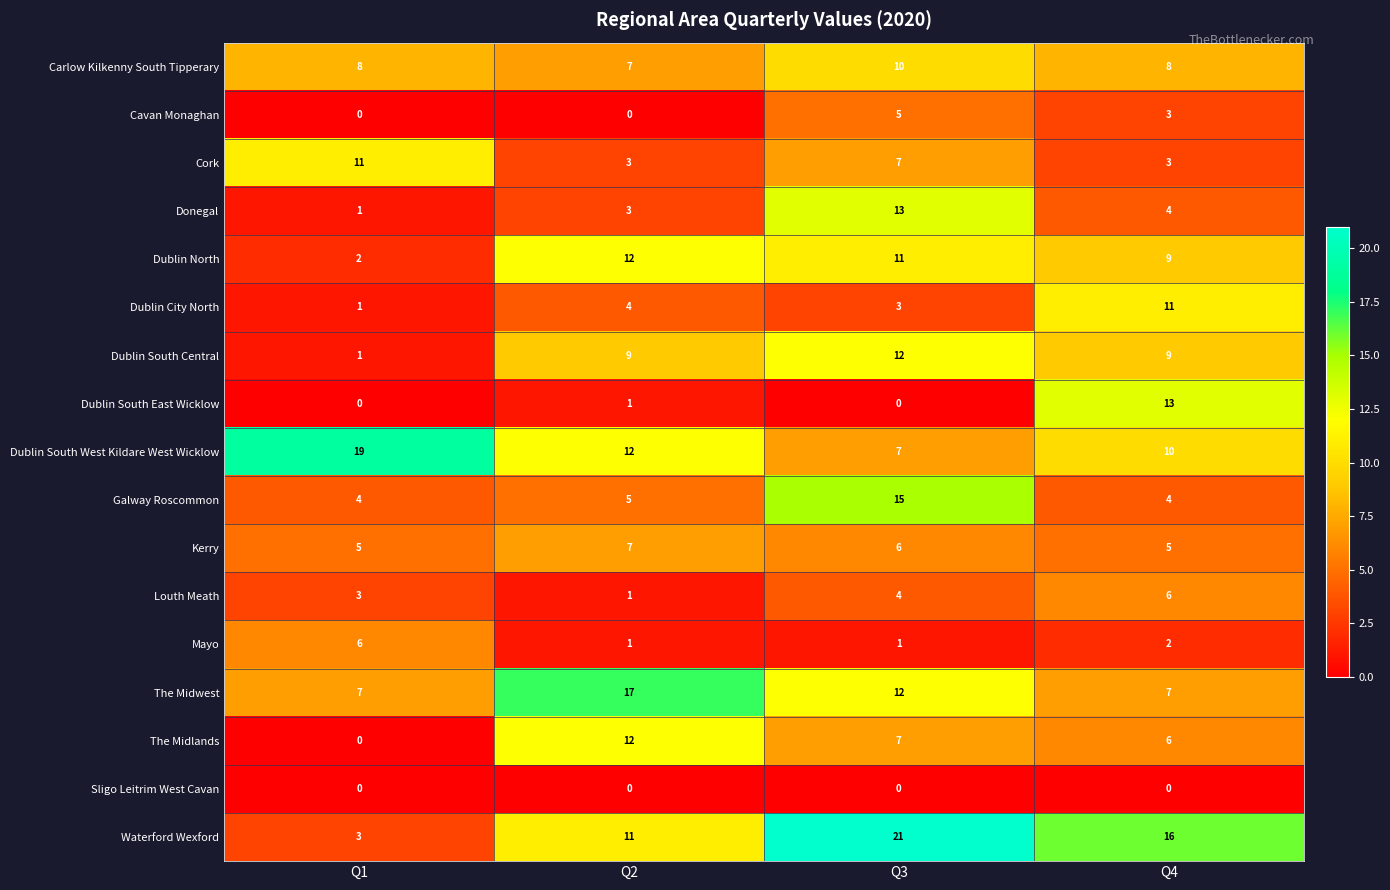

Rank the categories by Donegal value from lowest to highest.

Q1, Q2, Q4, Q3